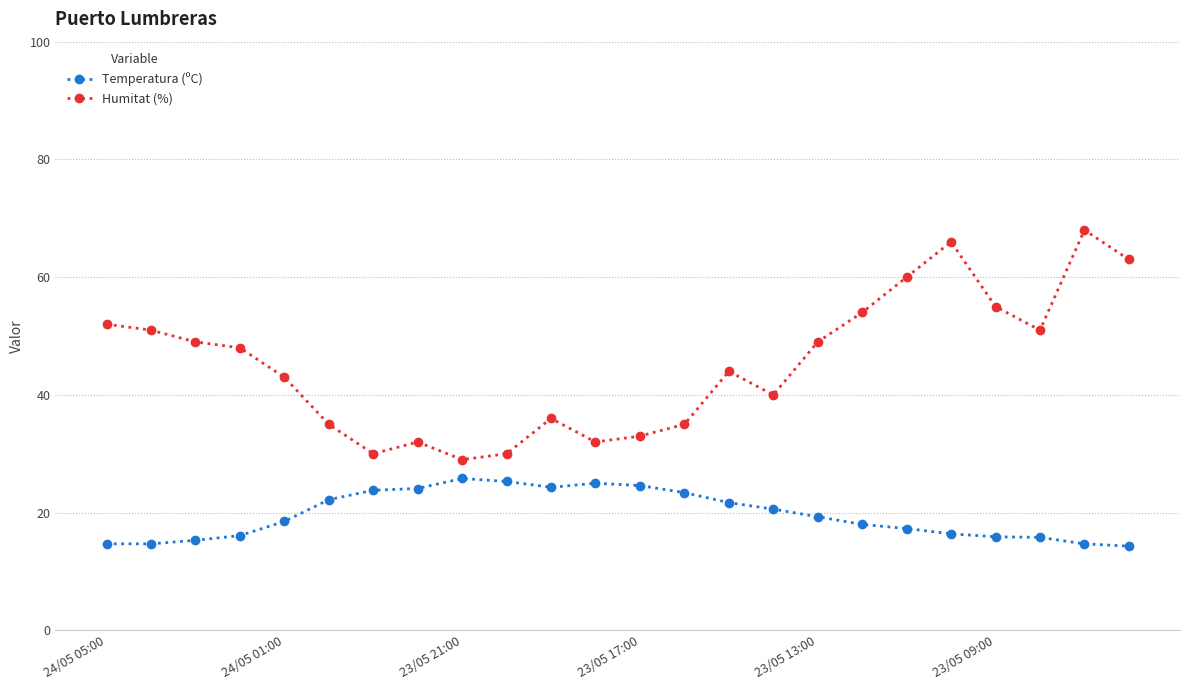

What is the greatest value displayed?

68.0